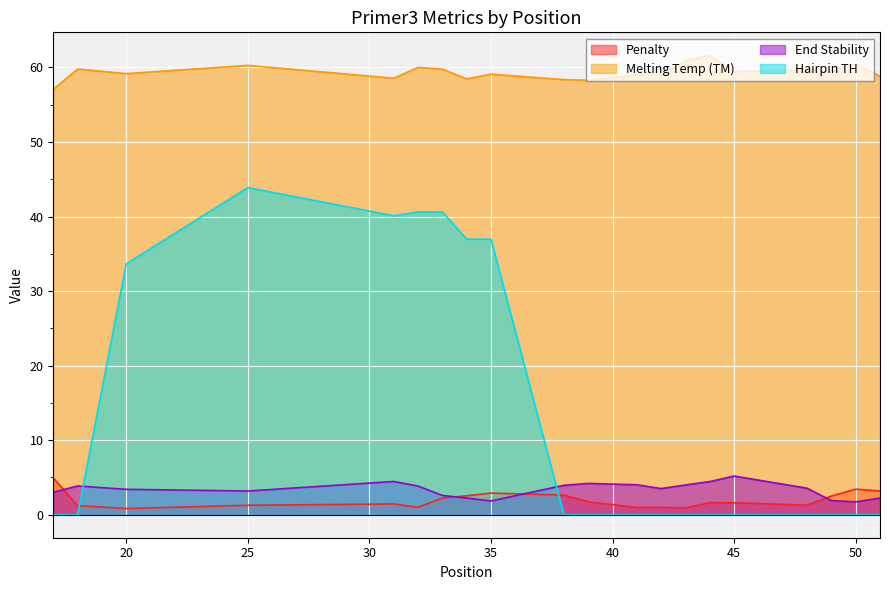

List the series in order of their peak value, lowest first.

pen, PRIMER_LEFT_0_END_STABILITY, PRIMER_LEFT_0_HAIRPIN_TH, PRIMER_LEFT_0_TM